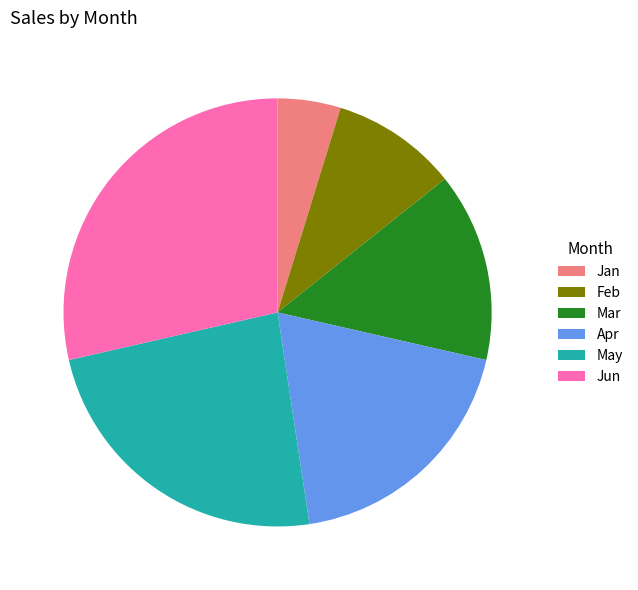

Which slice is the smallest?

Jan